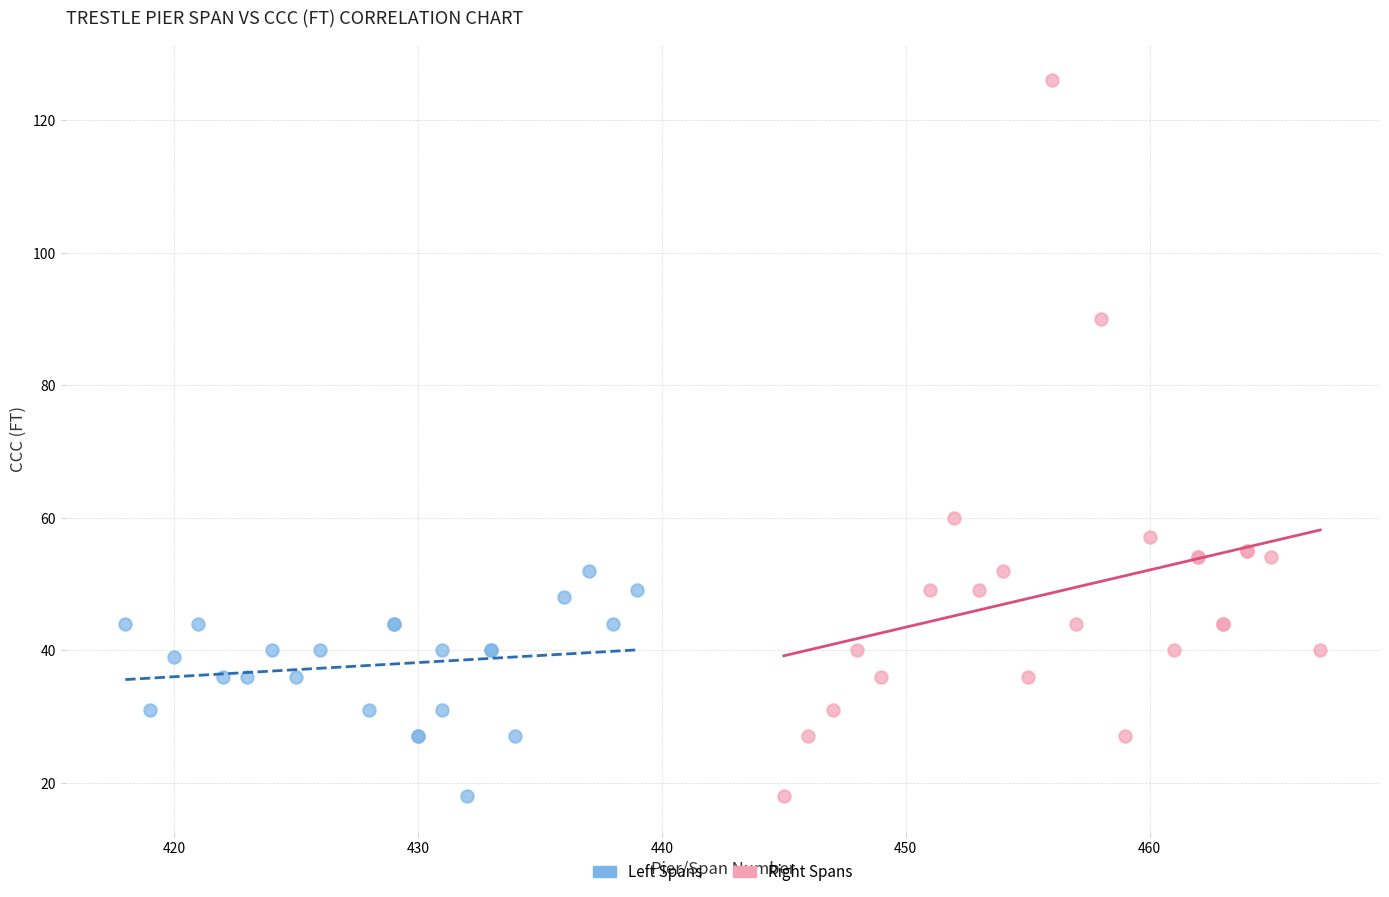

Which series has the largest Y range (max minus min)?

Right Spans